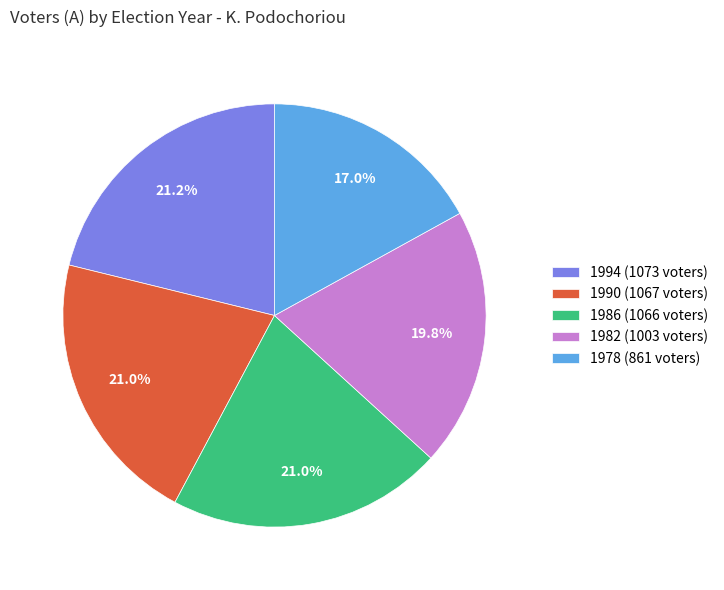

Is there a majority slice in this chart?

No